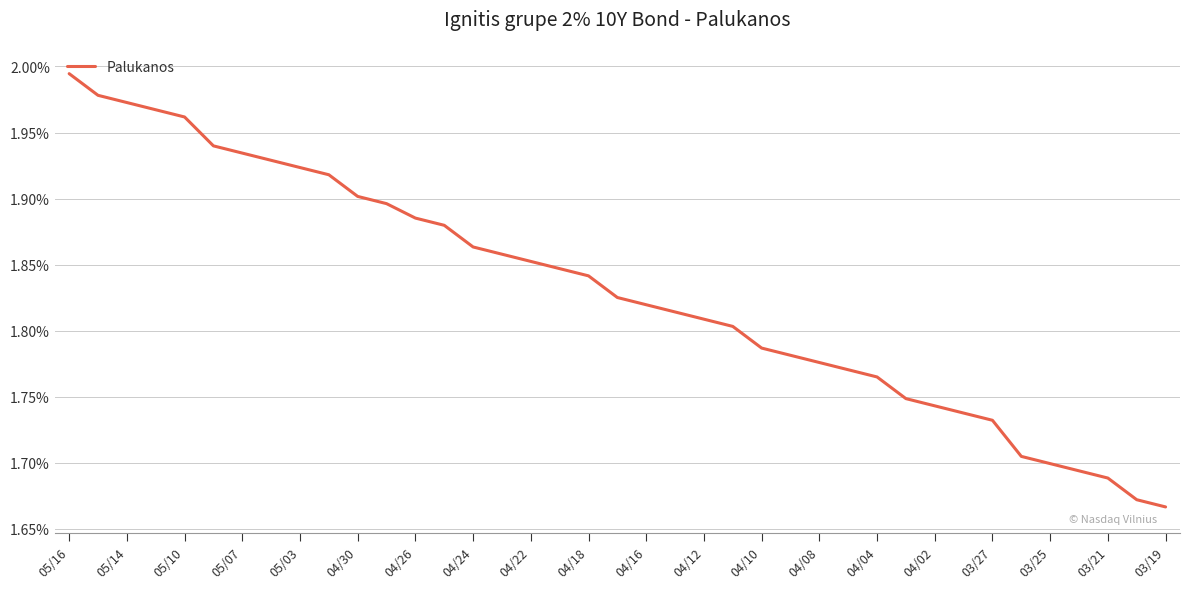

Approximately how many times larger is the value at 03/25 compared to 04/22?

0.9